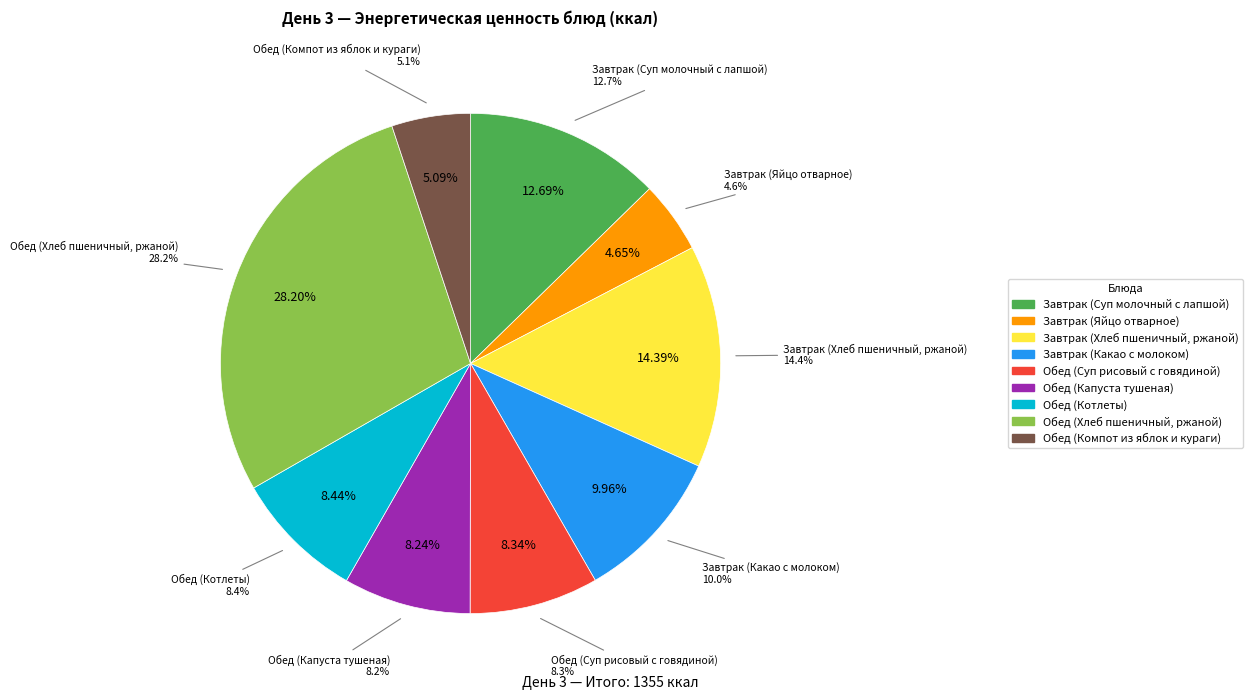

The Завтрак (Хлеб пшеничный, ржаной) slice represents 14% of the pie. True or false?

True